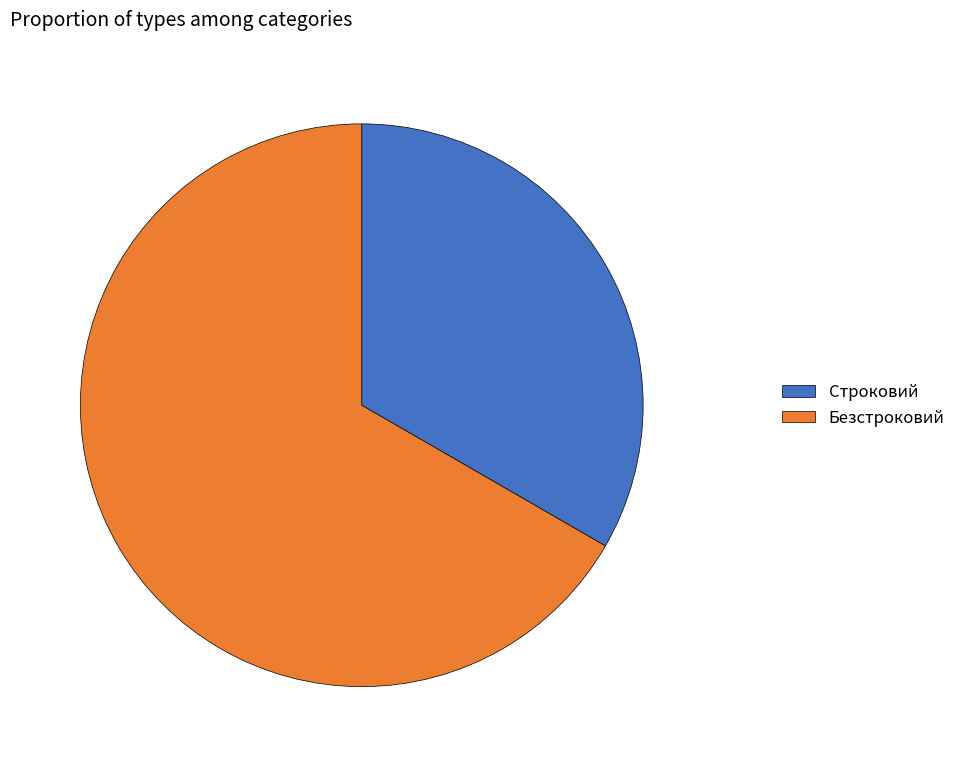

How many slices are in this pie chart?

2